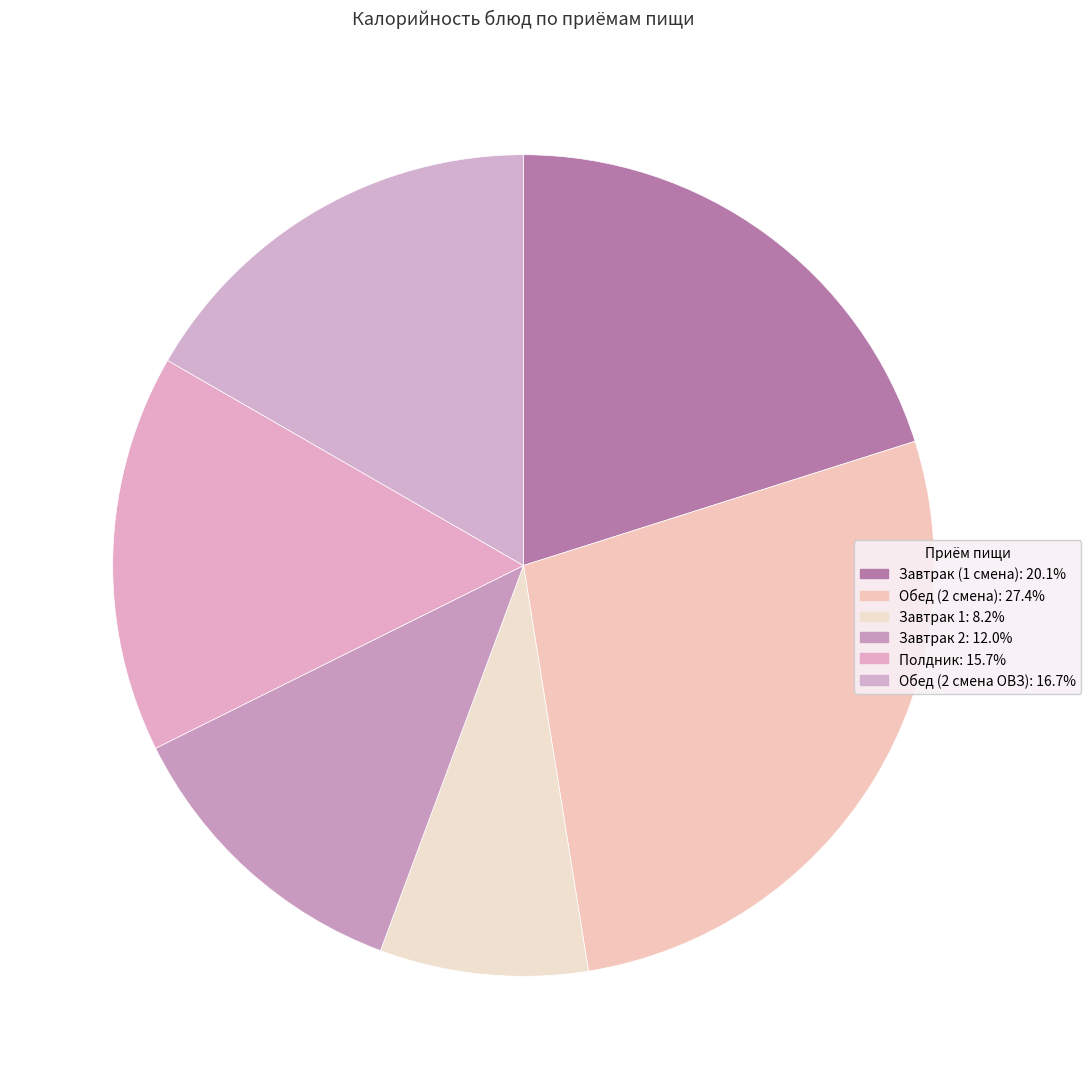

Is it true that Завтрак 2 is 12% of the pie?

True